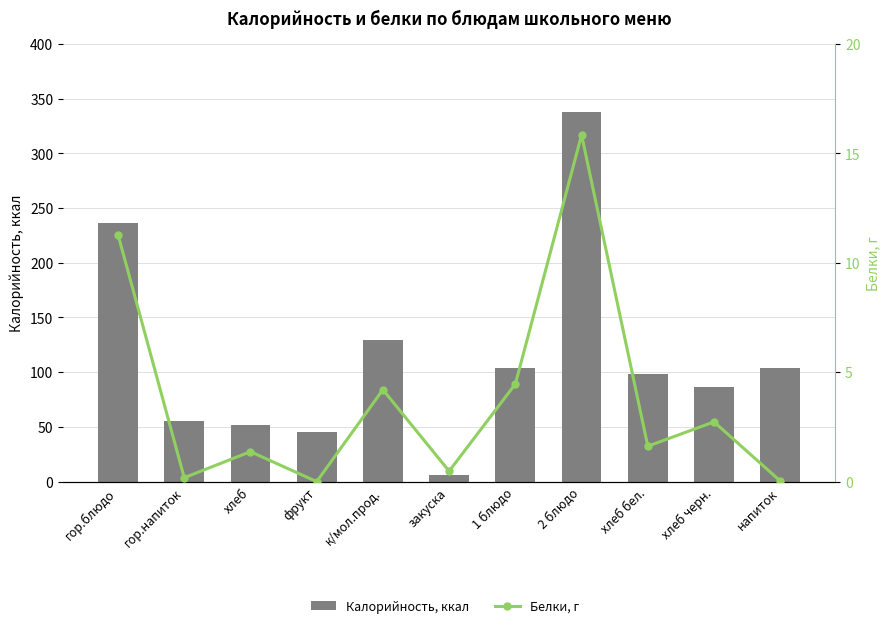

What position from the left is к/мол.прод.?

5